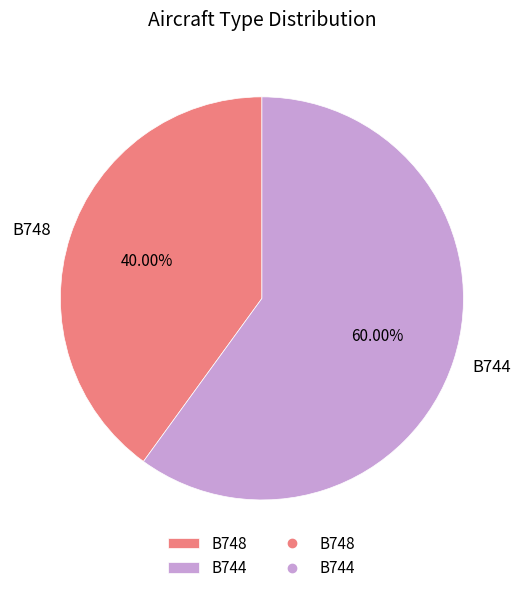

Does B748 represent more than half of the total?

No